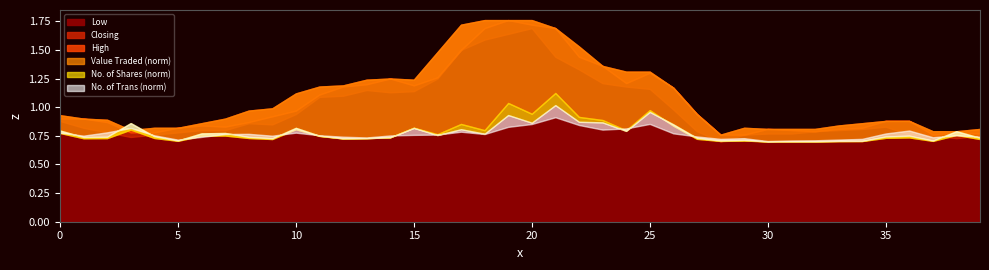

What is the greatest value displayed?

1.8